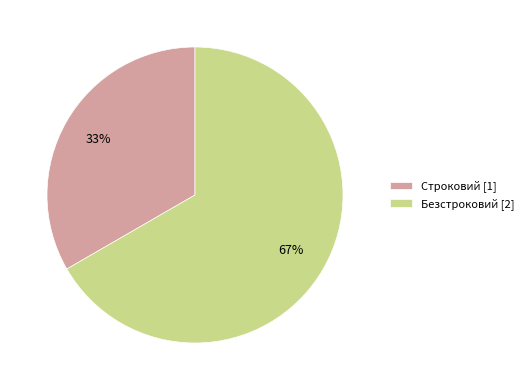

Do Безстроковий and Строковий together represent more than half of the pie?

Yes